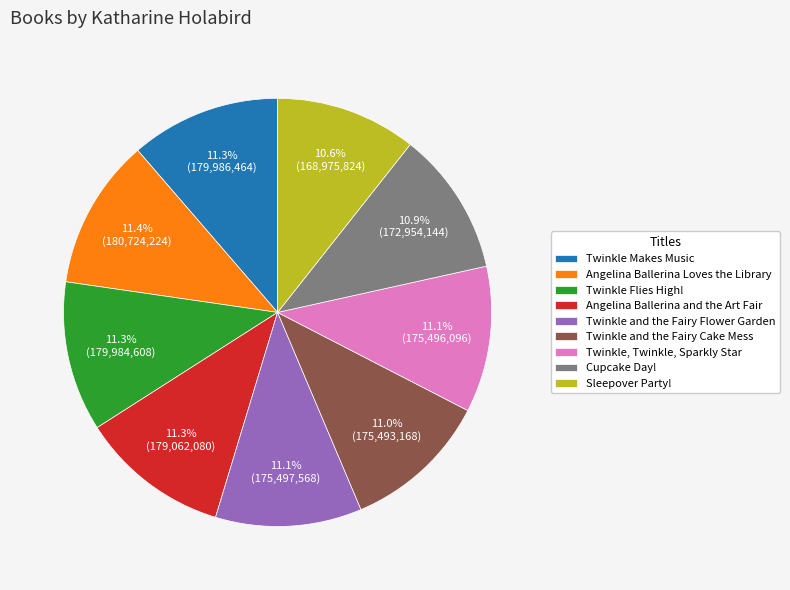

Approximately how many times larger is the value at Twinkle Flies High! compared to Angelina Ballerina and the Art Fair?

1.0